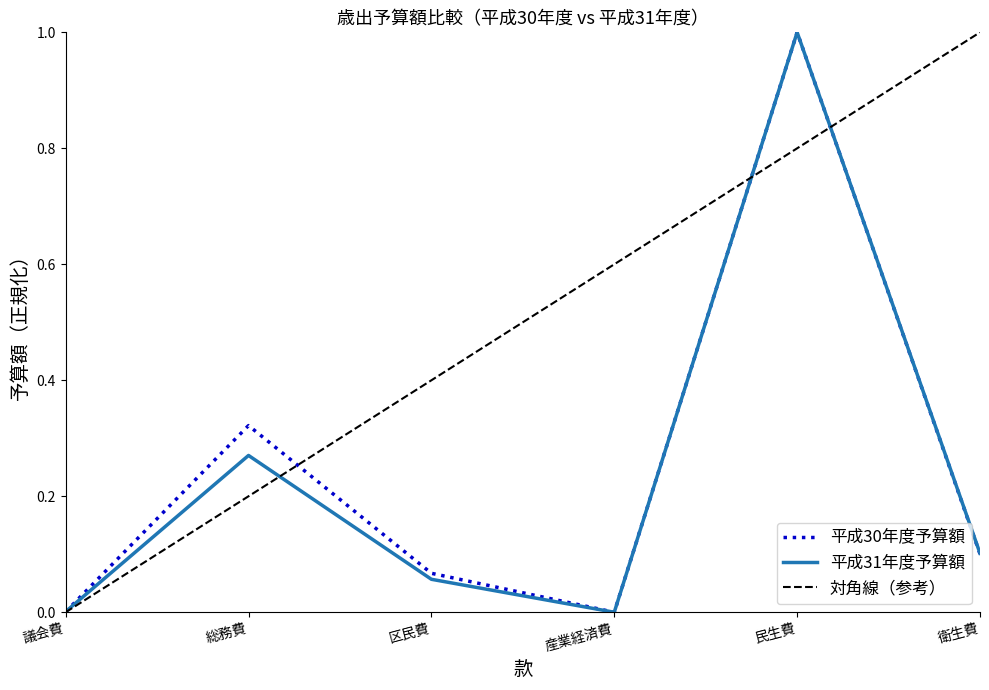

What is the sum of all 平成30年度予算額 values?

1.5